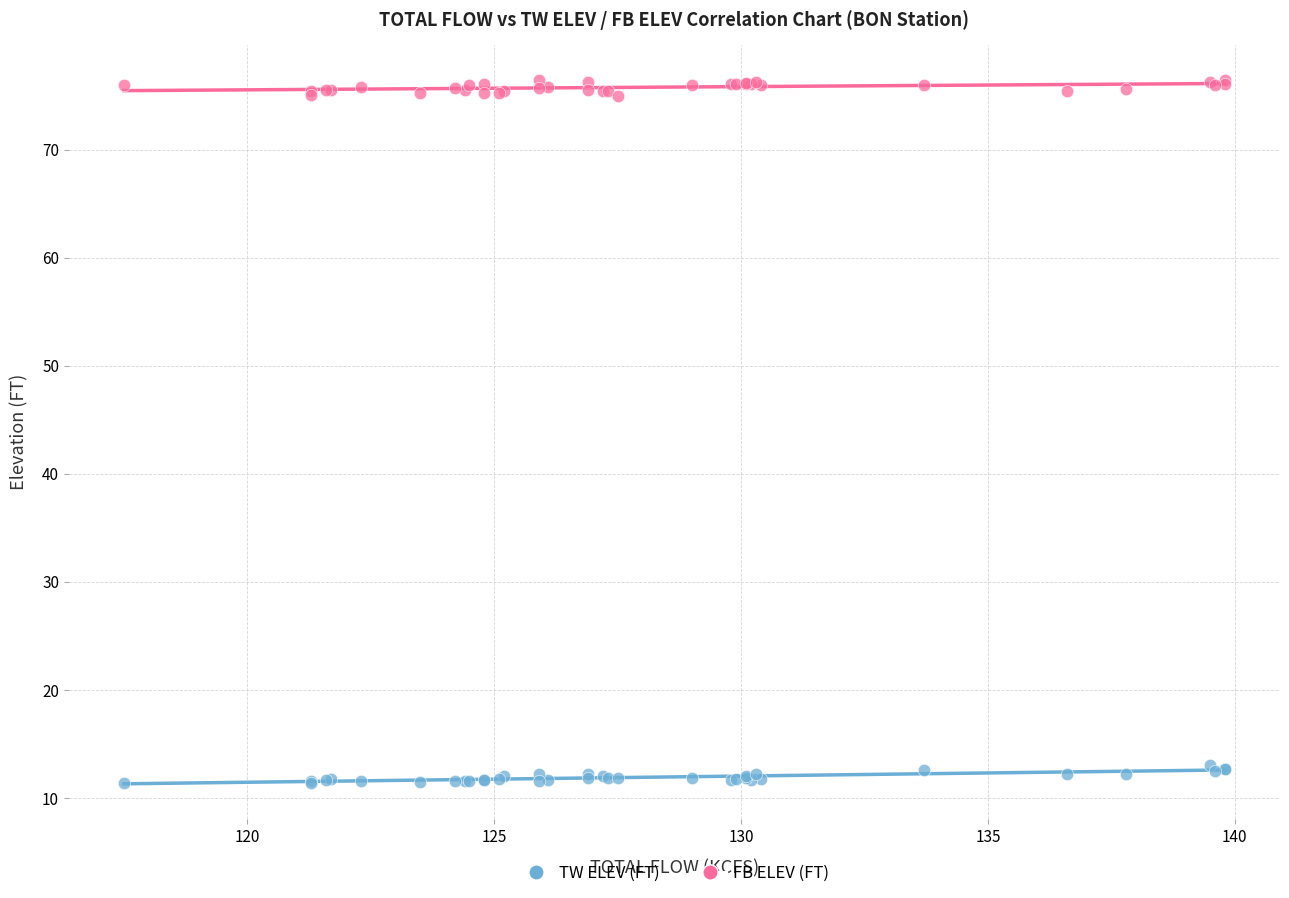

Which series reaches the maximum Y coordinate?

FB ELEV (FT)